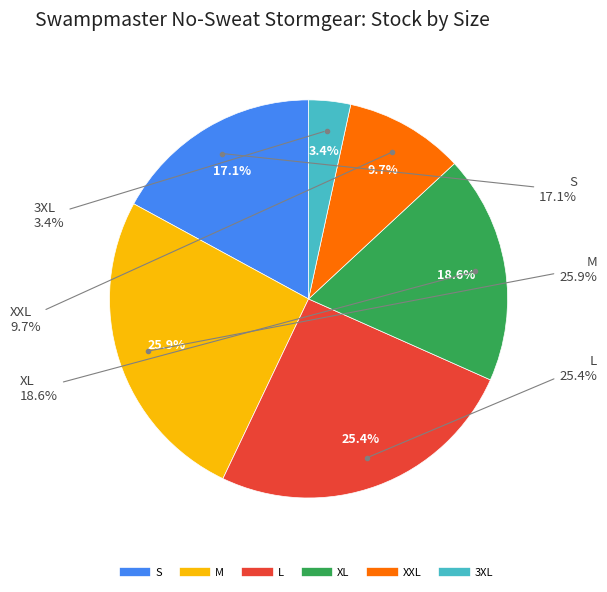

True or false: L accounts for 25% of the total.

True